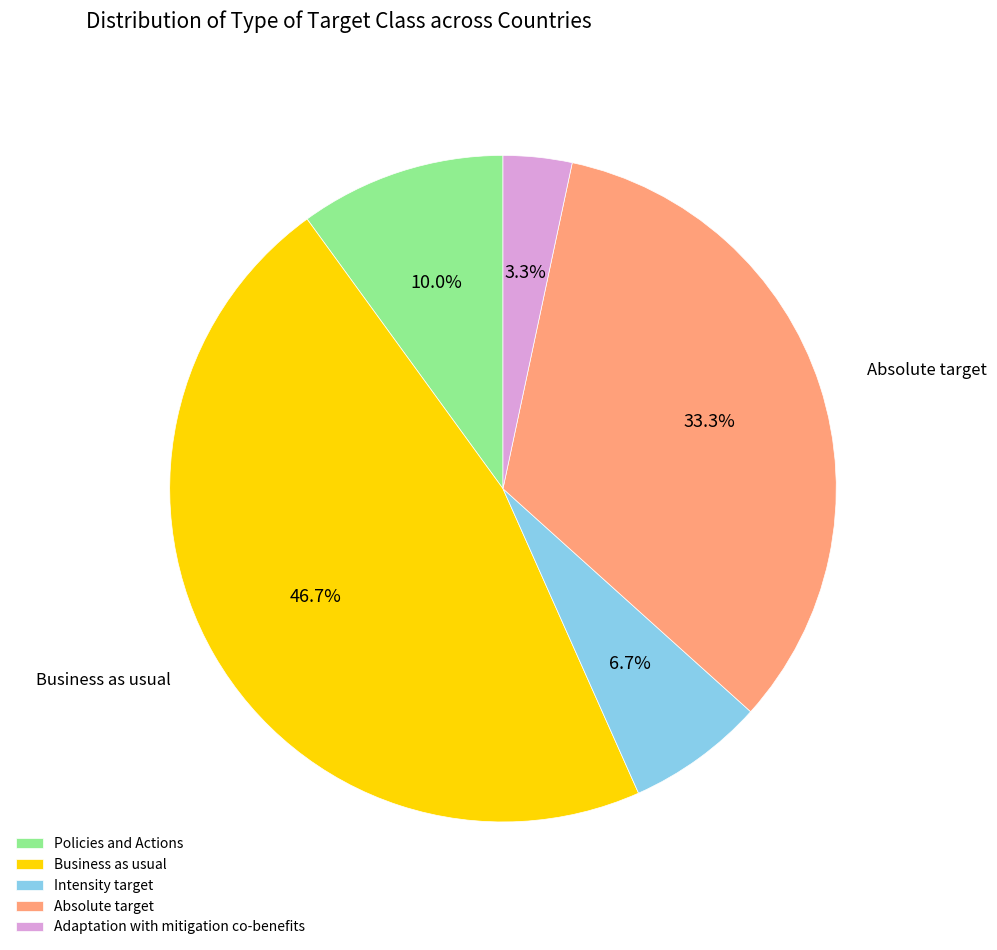

To the nearest percent, what portion does Absolute target represent?

33%